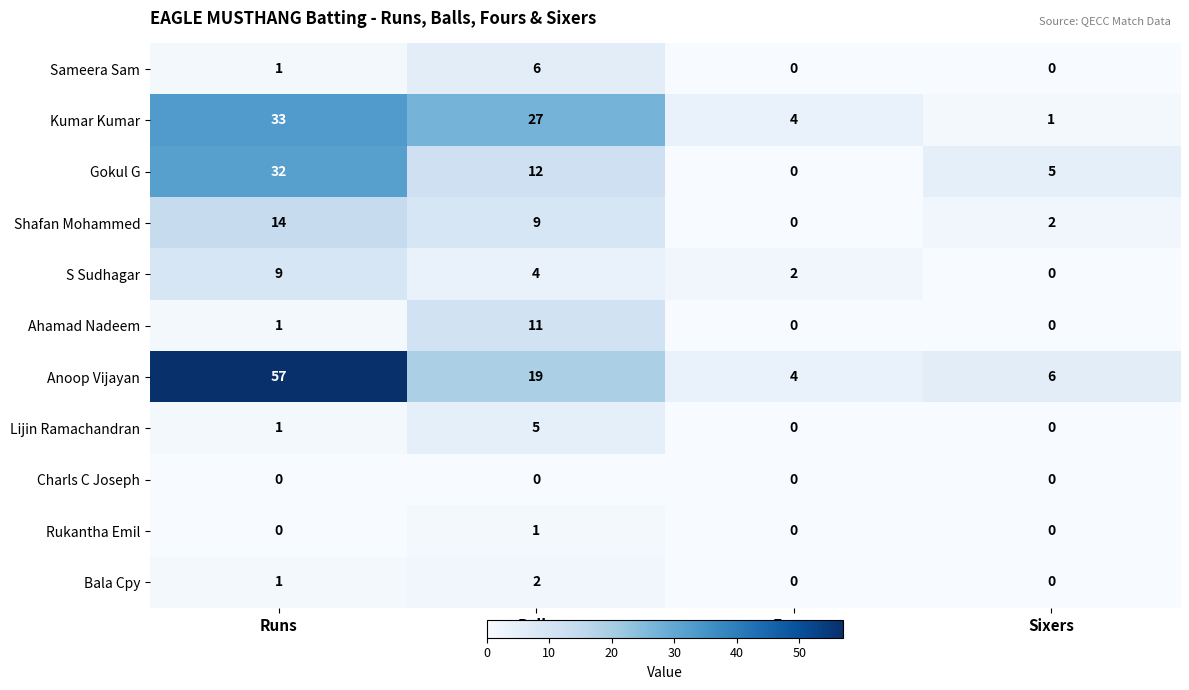

Count the S Sudhagar values in the range 2 to 9.

3